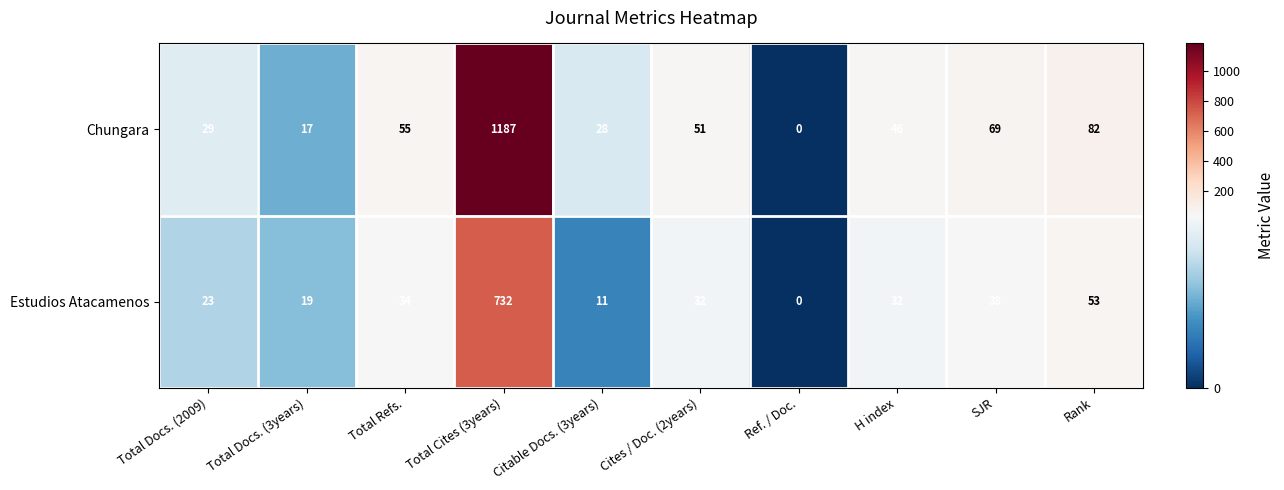

Which series has the largest total across all categories?

Chungara